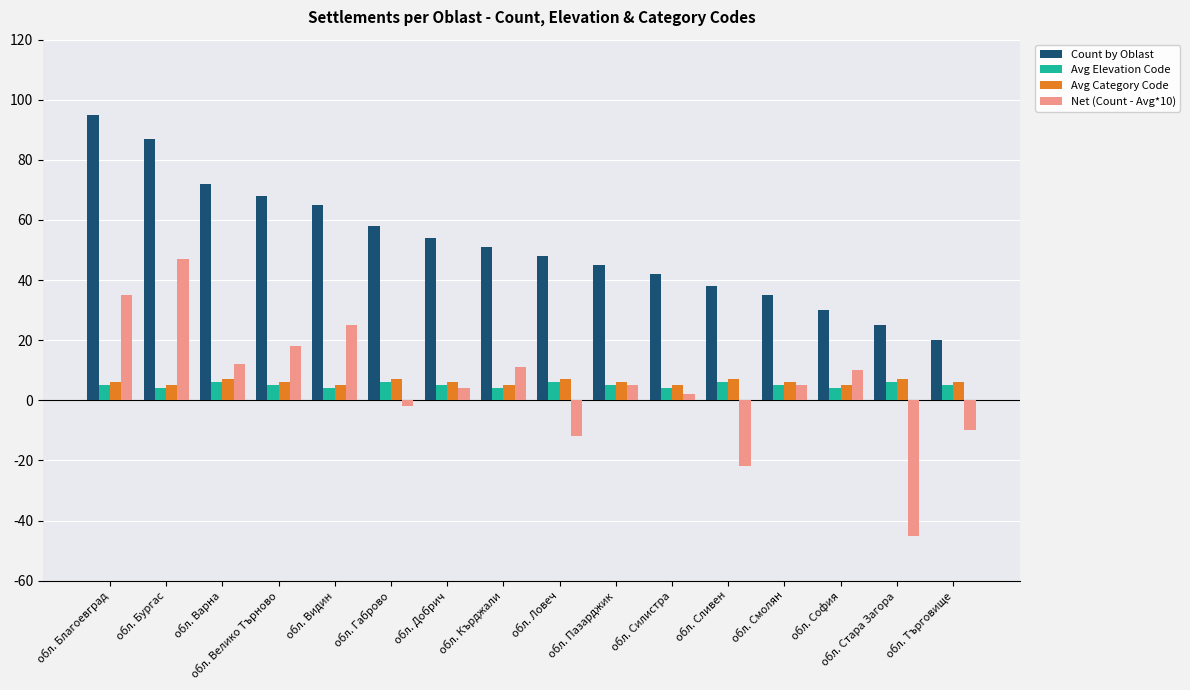

What is the total value across all series at обл. Бургас?

143